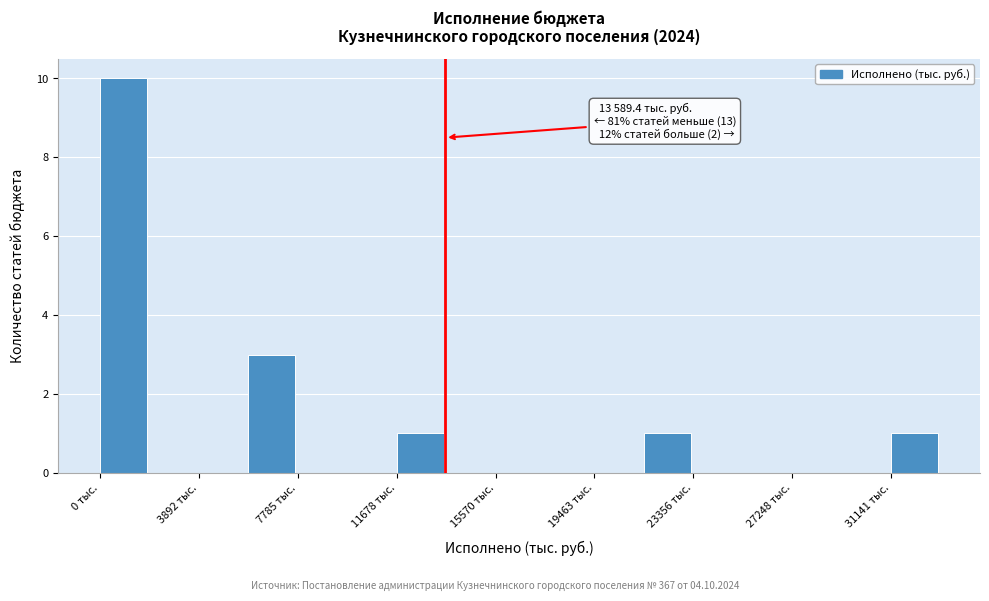

Read against the x-axis, roughly where is the centre of the tallest bar?

1000